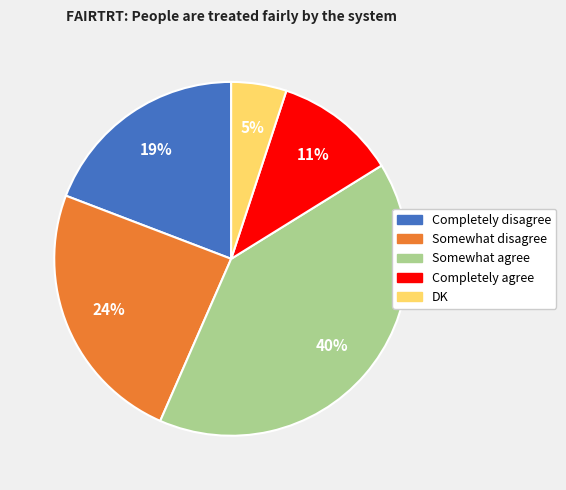

What percentage is the Completely disagree slice, to the nearest percent?

19%